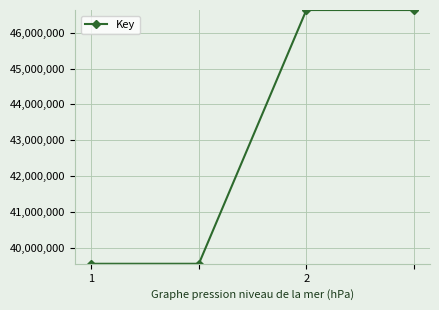

What is the value of the 4th point from the left?

46635124